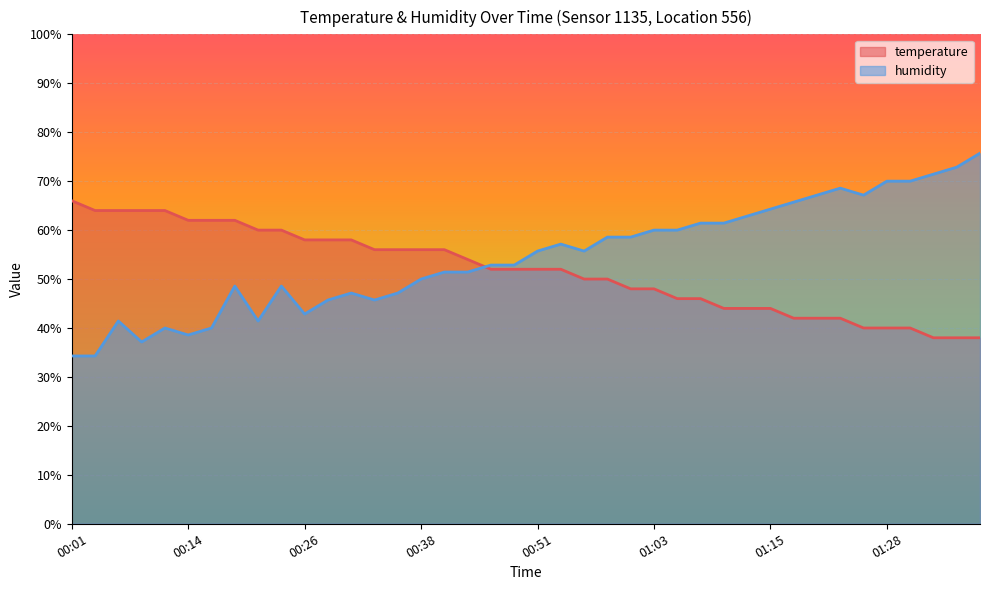

Reading left to right, list all the values displayed in this chart.

temperature: 00:01=66.0	00:04=64.0	00:06=64.0	00:09=64.0	00:11=64.0	00:14=62.0	00:16=62.0	00:19=62.0	00:21=60.0	00:24=60.0	00:26=58.0	00:28=58.0	00:31=58.0	00:33=56.0	00:36=56.0	00:38=56.0	00:41=56.0	00:43=54.0	00:46=52.0	00:48=52.0	00:51=52.0	00:53=52.0	00:56=50.0	00:58=50.0	01:01=48.0	01:03=48.0	01:06=46.0	01:08=46.0	01:10=44.0	01:13=44.0	01:15=44.0	01:18=42.0	01:20=42.0	01:23=42.0	01:25=40.0	01:28=40.0	01:30=40.0	01:33=38.0	01:35=38.0	01:38=38.0
humidity: 00:01=34.3	00:04=34.3	00:06=41.4	00:09=37.1	00:11=40.0	00:14=38.6	00:16=40.0	00:19=48.6	00:21=41.4	00:24=48.6	00:26=42.9	00:28=45.7	00:31=47.1	00:33=45.7	00:36=47.1	00:38=50.0	00:41=51.4	00:43=51.4	00:46=52.9	00:48=52.9	00:51=55.7	00:53=57.1	00:56=55.7	00:58=58.6	01:01=58.6	01:03=60.0	01:06=60.0	01:08=61.4	01:10=61.4	01:13=62.9	01:15=64.3	01:18=65.7	01:20=67.1	01:23=68.6	01:25=67.1	01:28=70.0	01:30=70.0	01:33=71.4	01:35=72.9	01:38=75.7